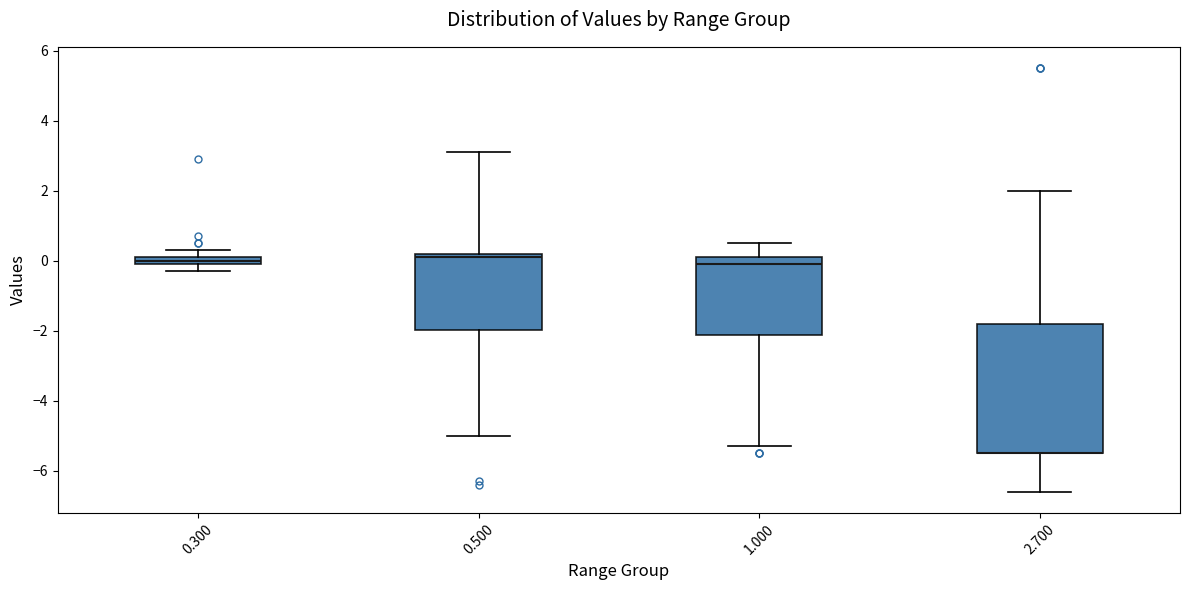

Which box is the tallest, from its lower edge to its upper edge?

2.700